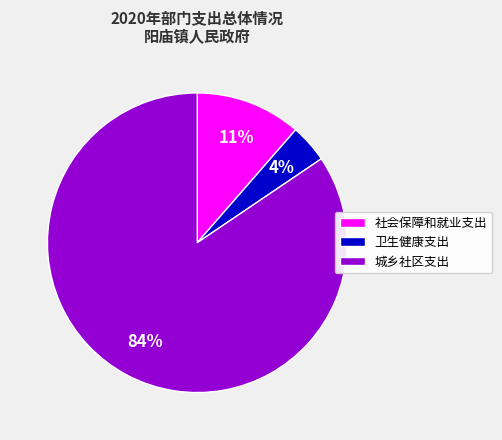

To the nearest percent, what is the combined percentage of 社会保障和就业支出 and 城乡社区支出?

96%